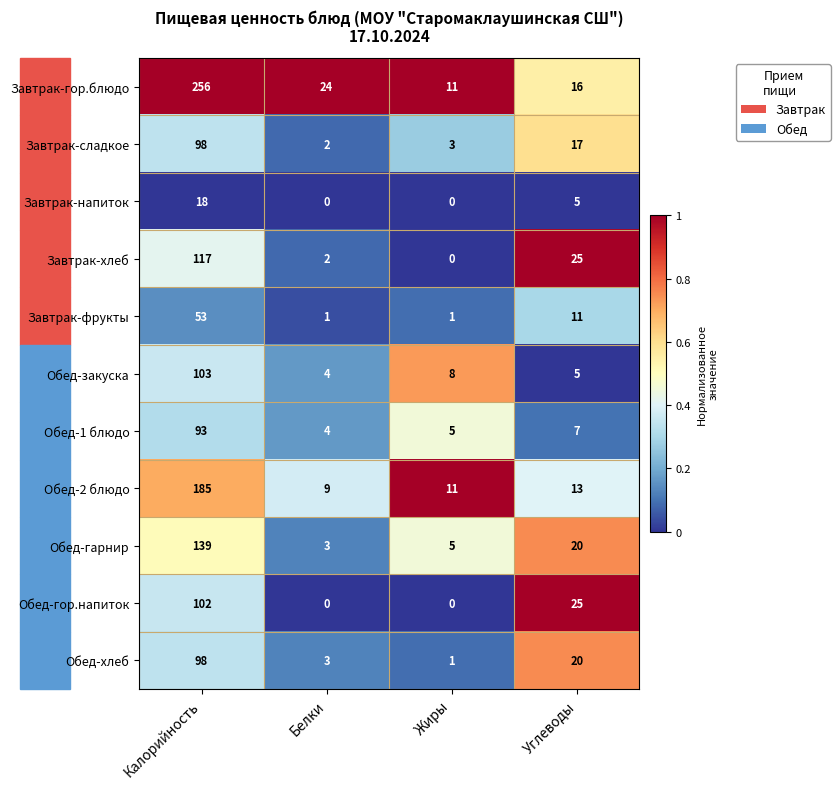

How many data points does each series have?

4